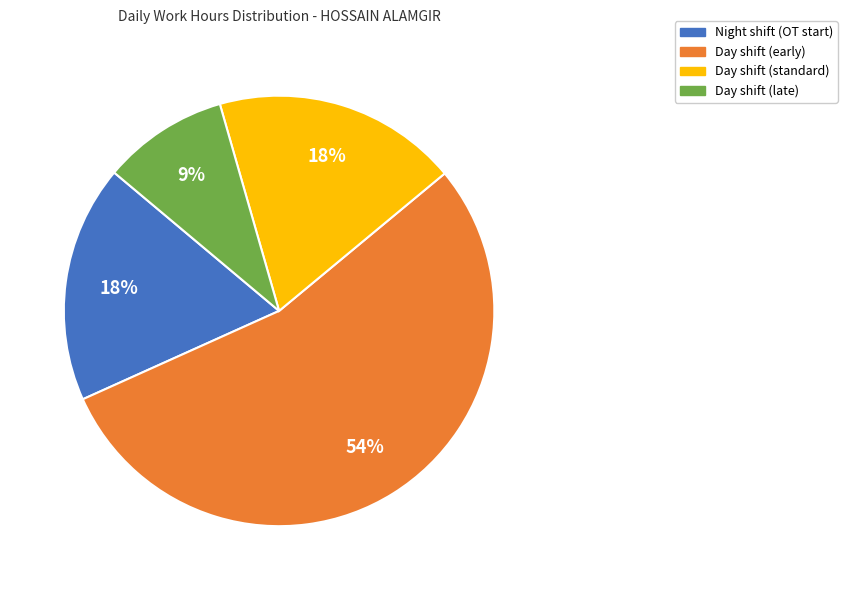

Does any single category account for the majority?

Yes